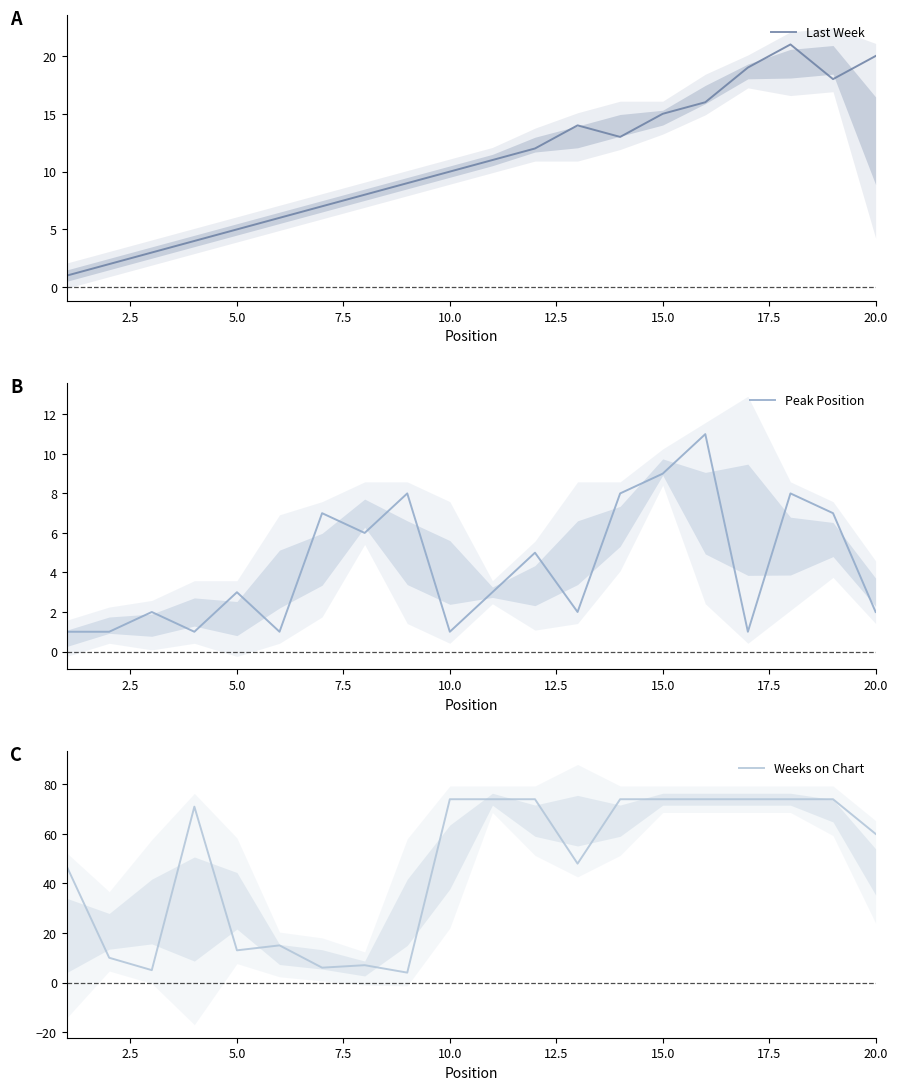

What is the highest value of the Last Week series?

21